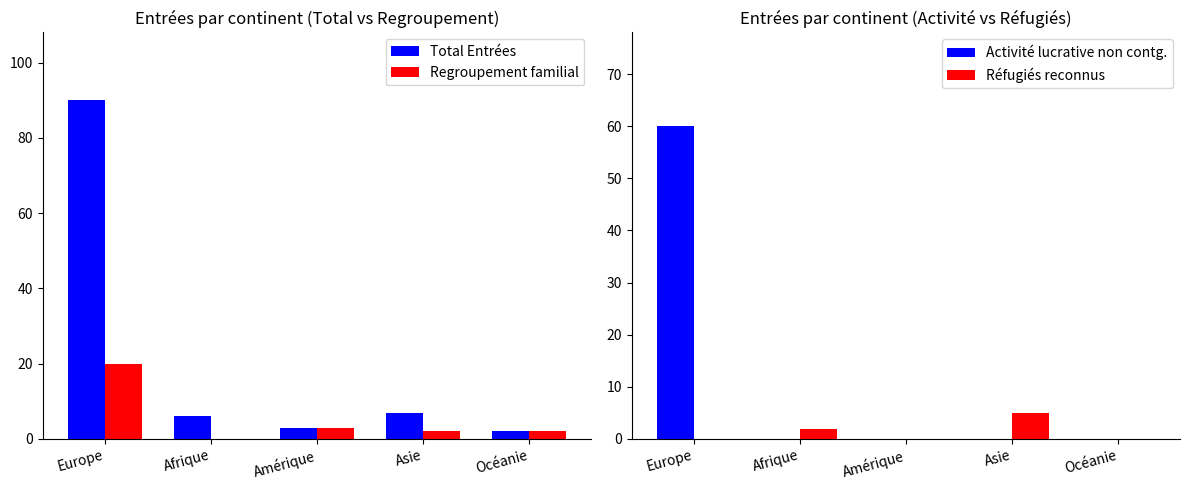

List the series in order of their peak value, lowest first.

Réfugiés reconnus, Regroupement familial, Activité lucrative non contg., Total Entrées